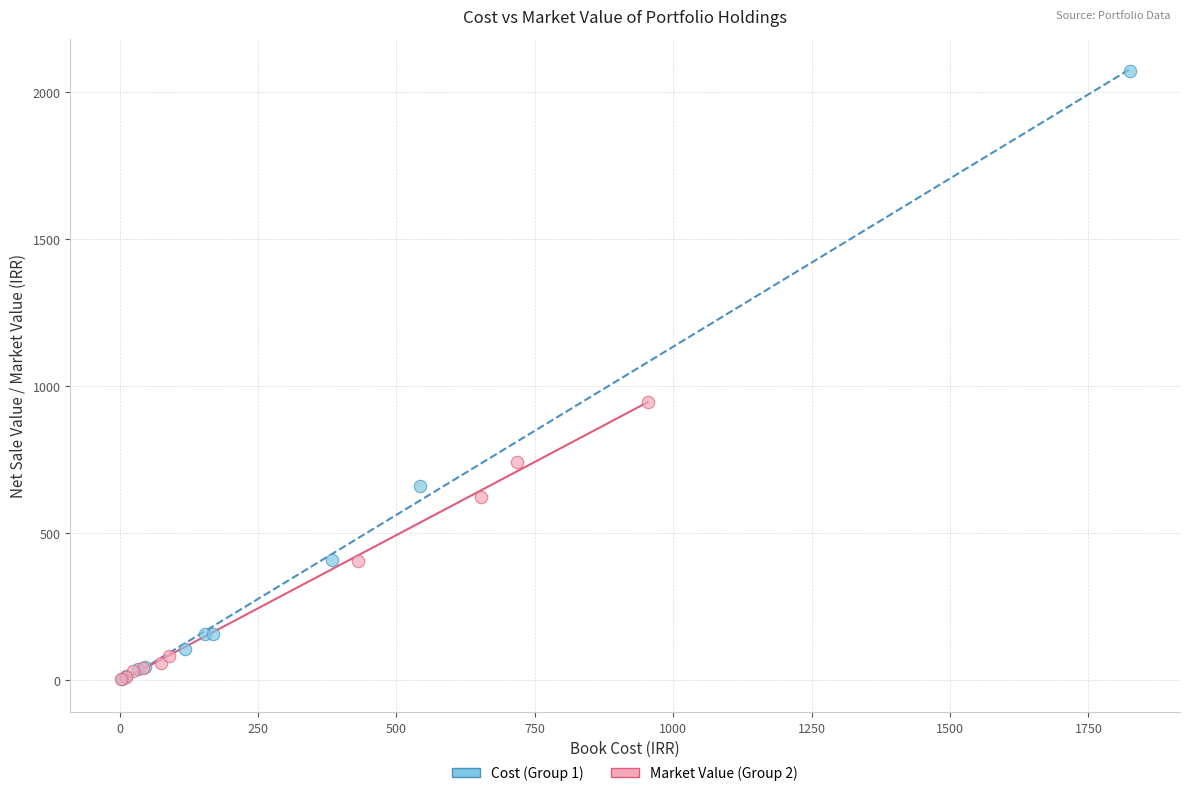

Which series contains the highest Y value?

Cost (Group 1)